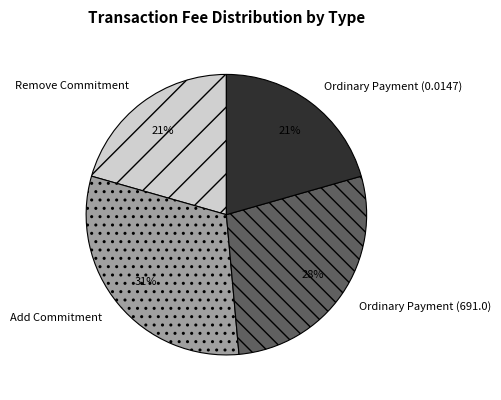

How many slices are in this pie chart?

4